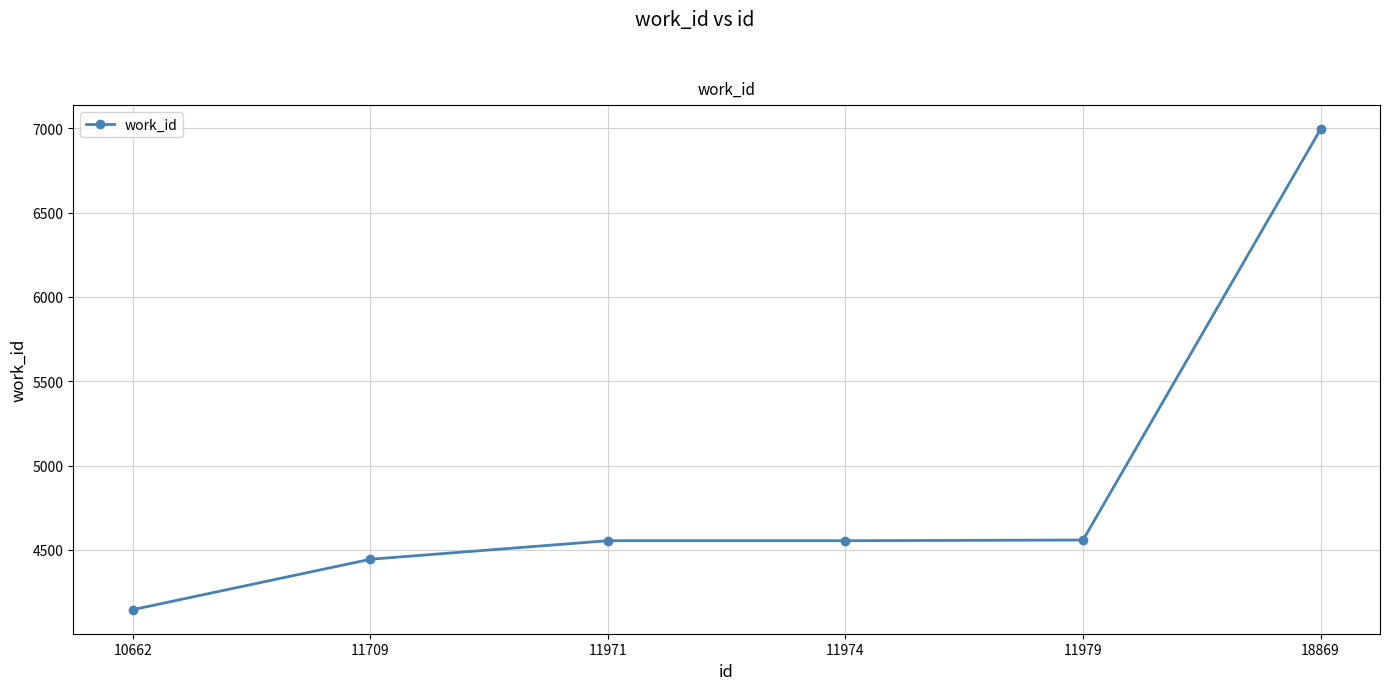

The value at 11974 is 4555. True or false?

True